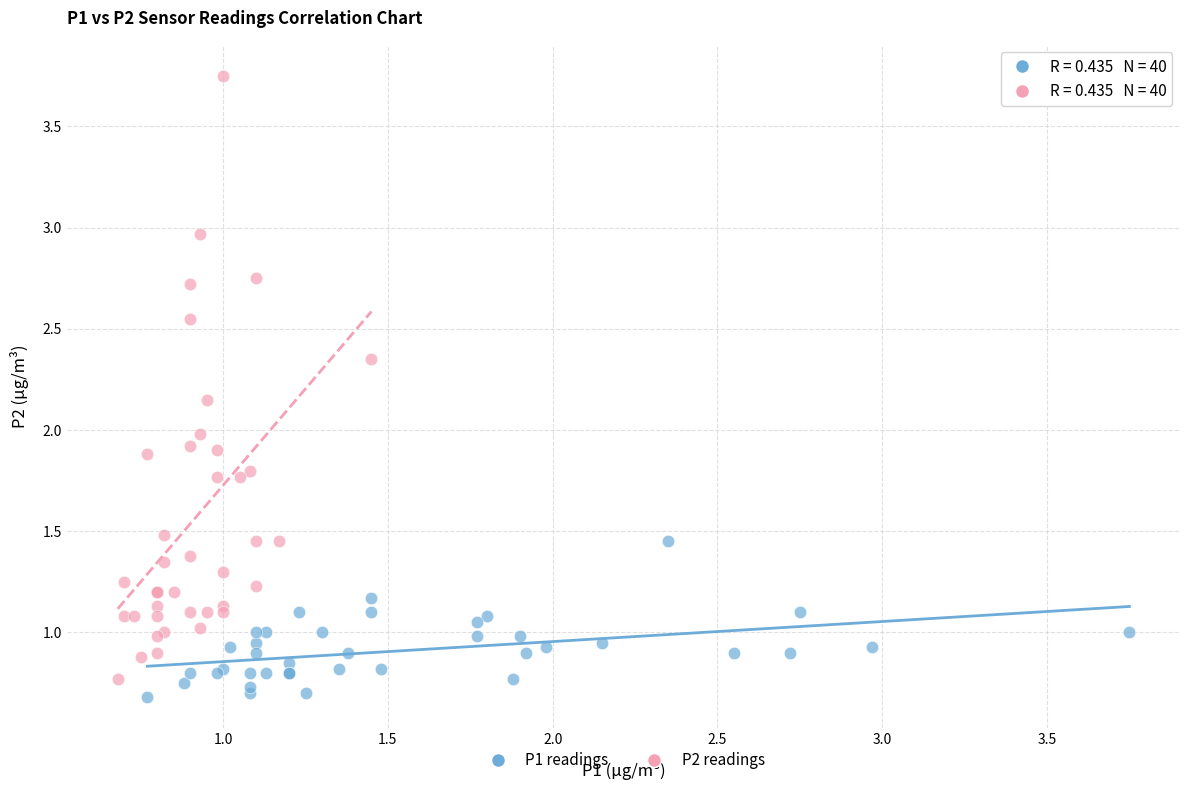

Which series reaches the maximum Y coordinate?

P2 readings